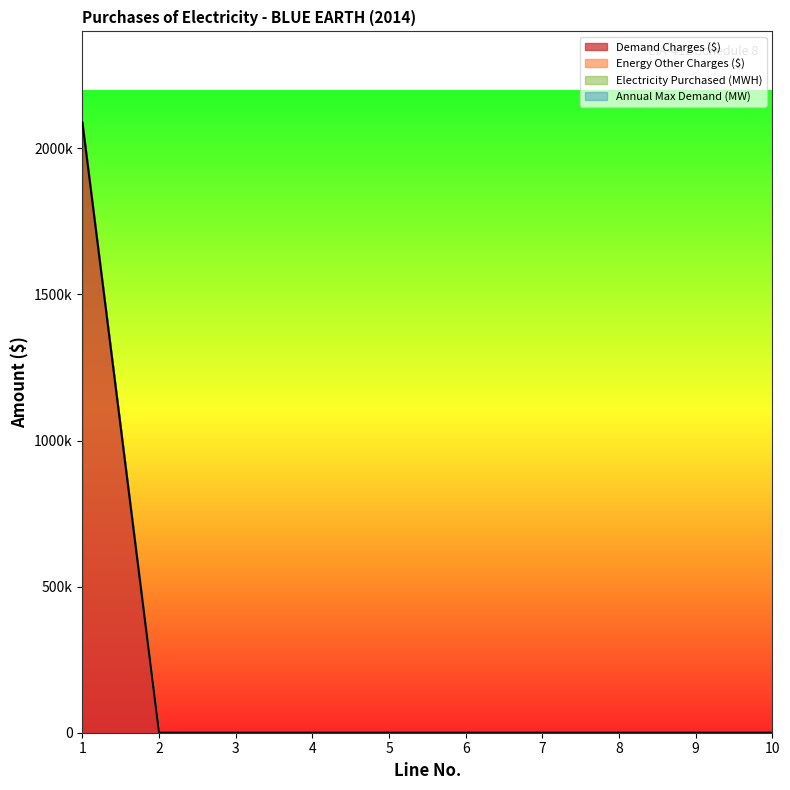

True or false: Demand Charges ($) has a value of 0 at 7.

True